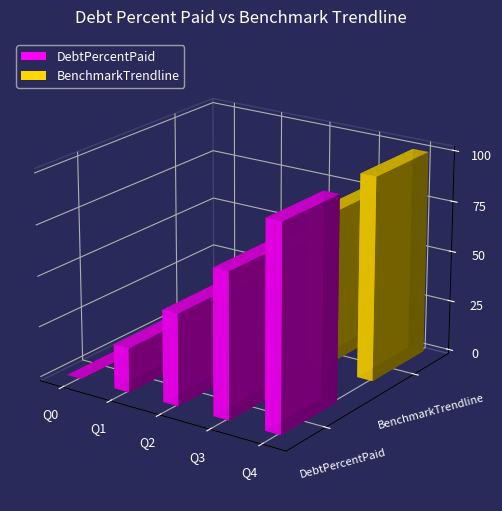

At how many categories does at least one series exceed 87?

1